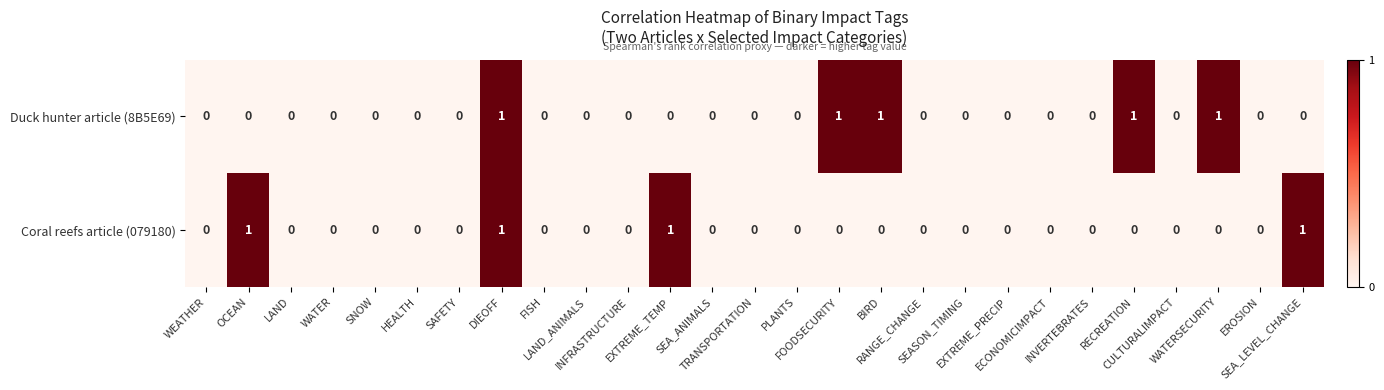

How many positive values does the Coral reefs article (079180) series have?

4